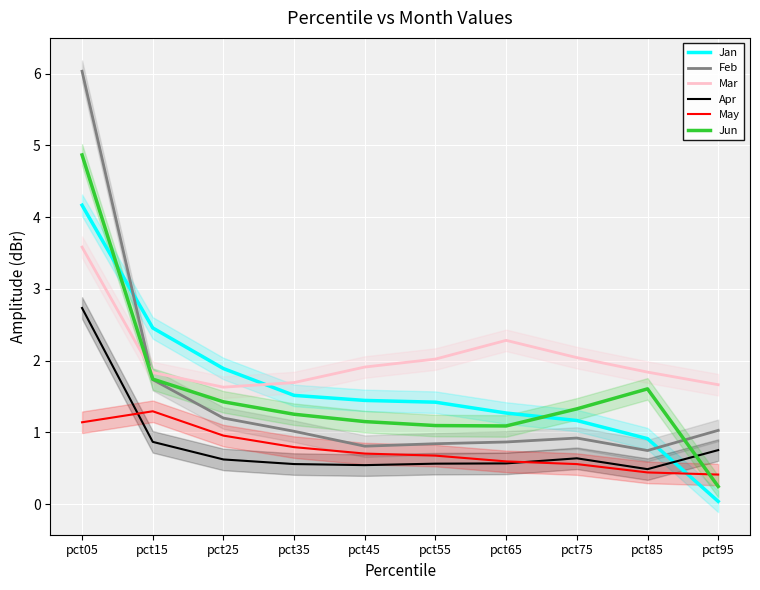

Which label corresponds to the smallest value in the chart?

pct95